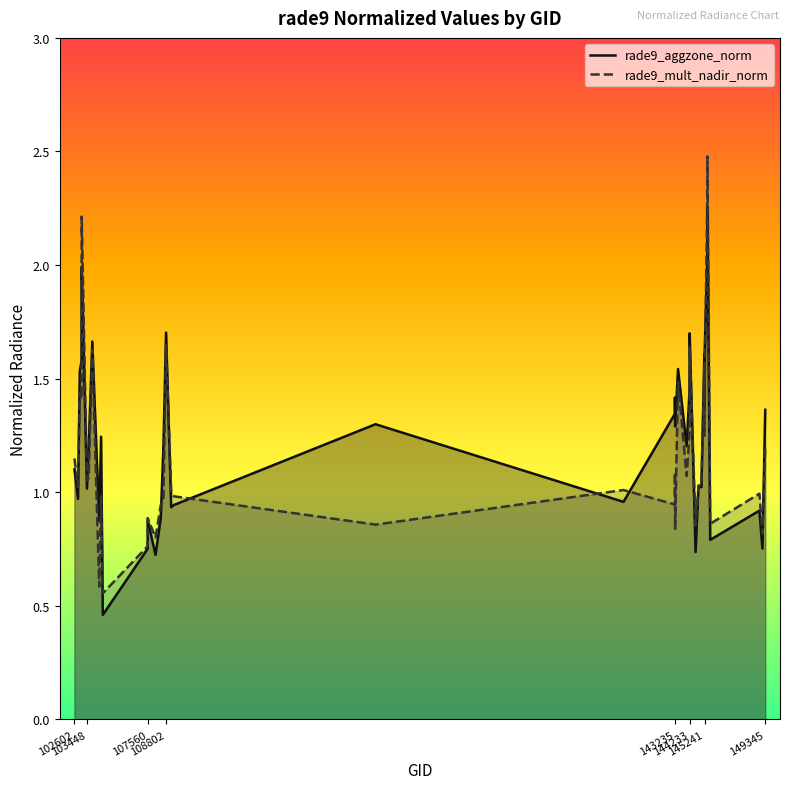

Where does the rade9_aggzone_norm series first go above 1?

102602